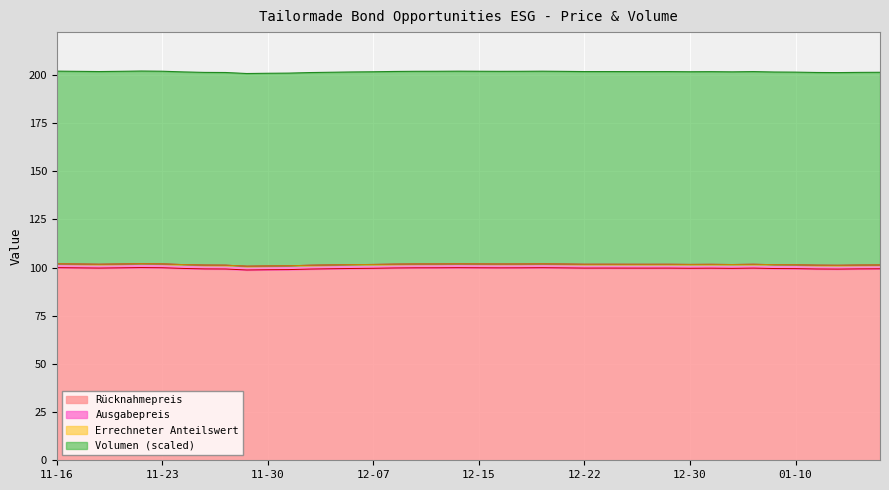

How many lines are shown in the chart?

4